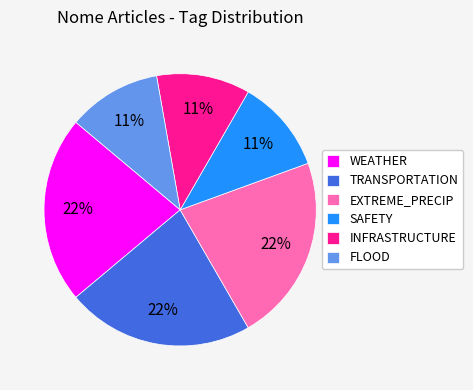

To the nearest percent, what portion does TRANSPORTATION represent?

22%